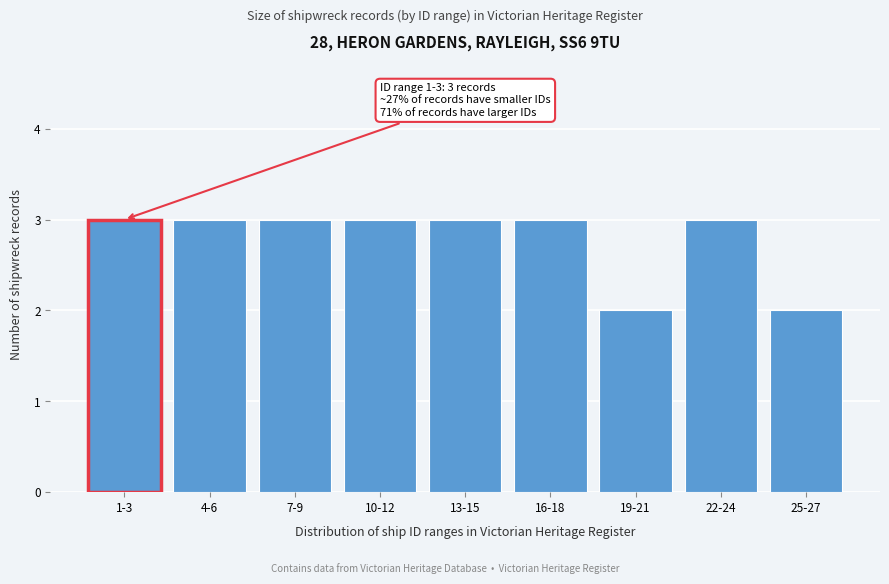

Reading right to left, what are all the values shown in this chart?

25-27=2	22-24=3	19-21=2	16-18=3	13-15=3	10-12=3	7-9=3	4-6=3	1-3=3